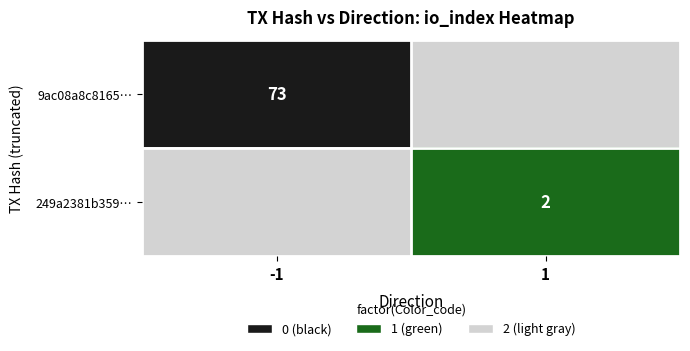

The value of 9ac08a8c8165… at -1 is 96. True or false?

False